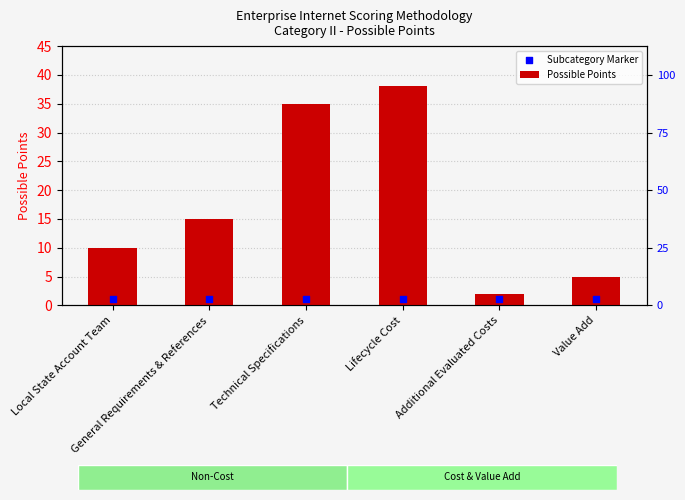

What are all the series names shown in the legend?

Possible Points, Subcategory Marker